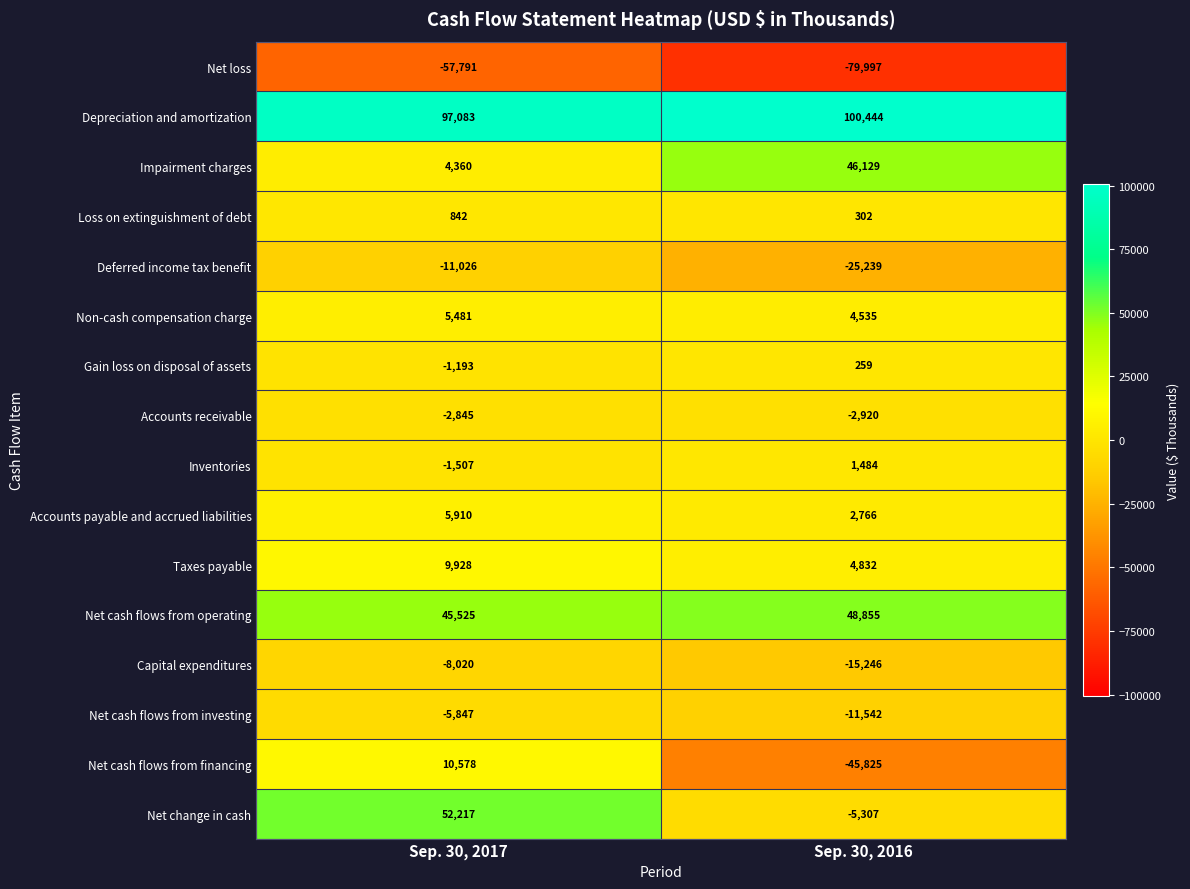

True or false: Capital expenditures has a value of -15246 at Sep. 30, 2016.

True